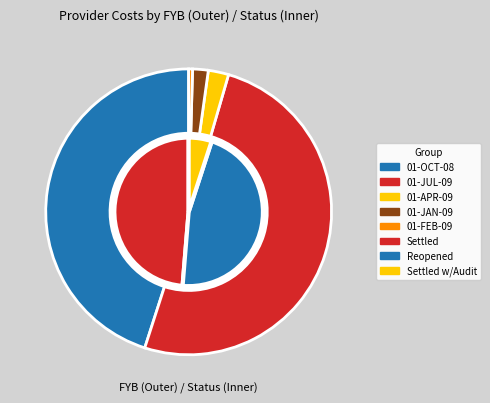

Is there a majority slice in this chart?

No